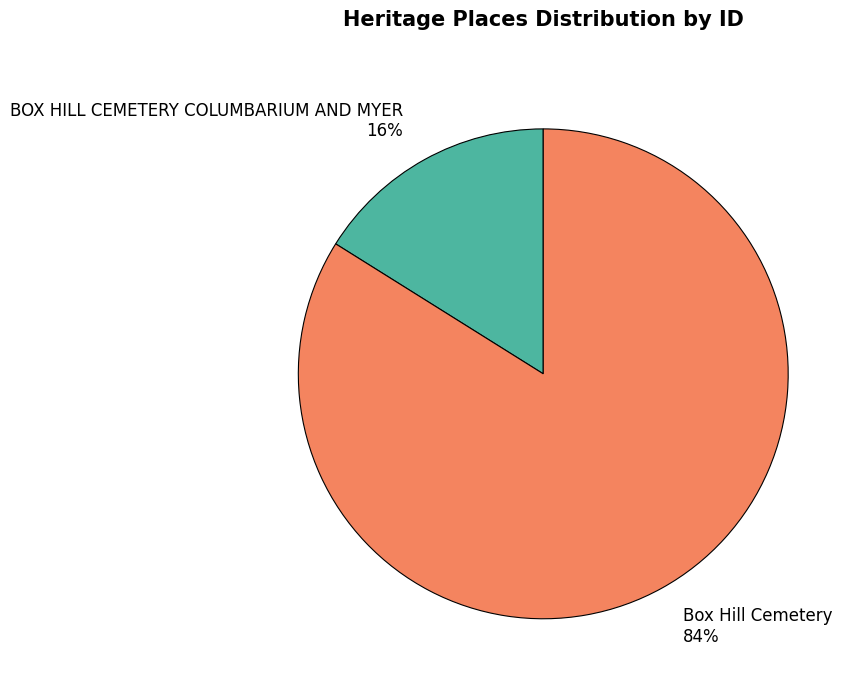

The Box Hill Cemetery slice represents 72% of the pie. True or false?

False